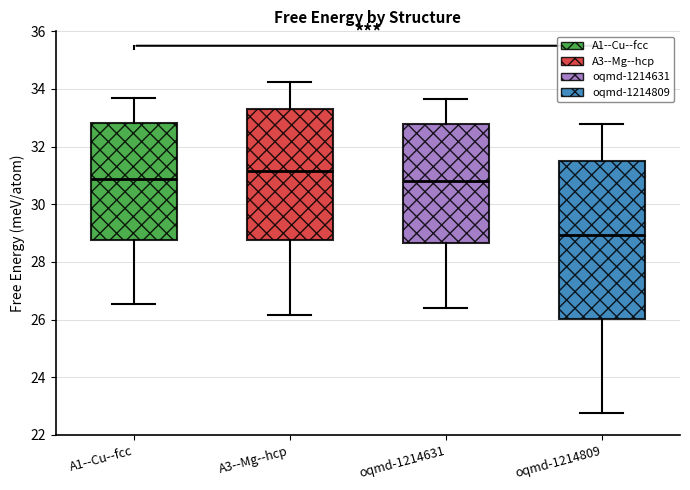

Where is the lower edge of the box for A1--Cu--fcc on the y-axis? The values are not printed on the chart, so give them approximately, as read against the axis.

28.8